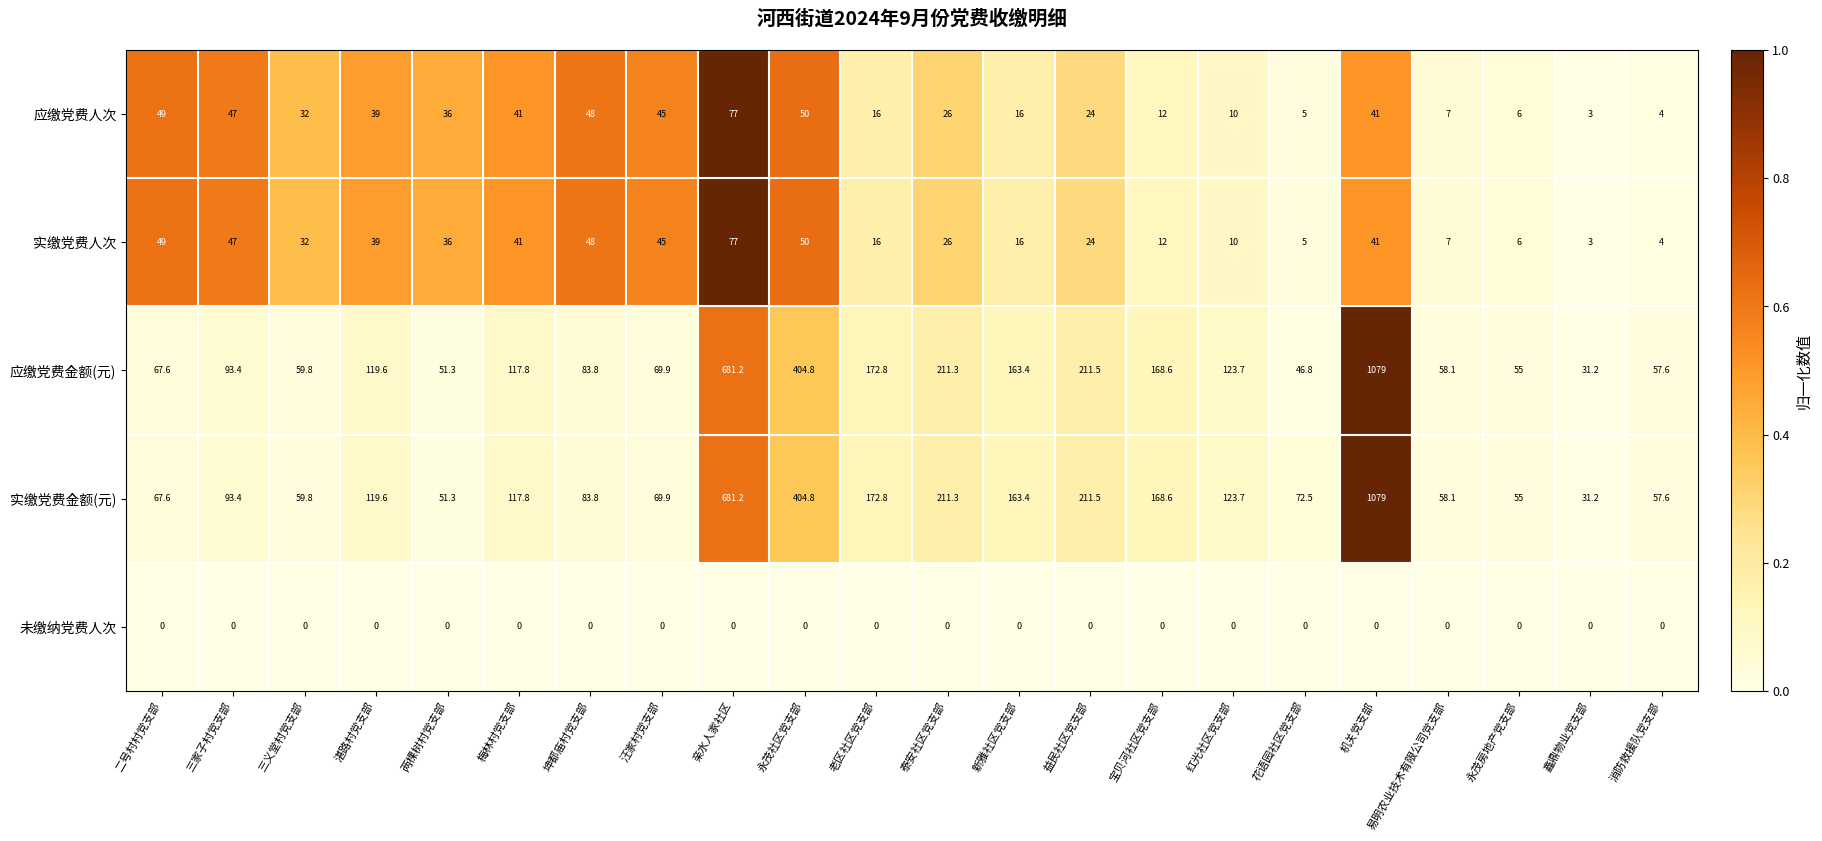

Is the value of 实缴党费金额(元) at 二号村村党支部 greater than the value of 应缴党费人次 at 三义堂村党支部?

Yes